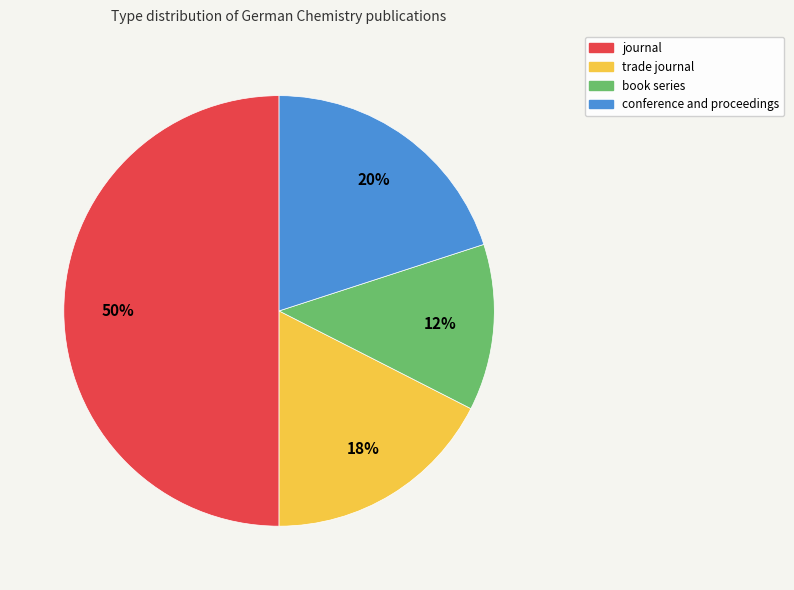

Which category has the biggest portion of the pie?

journal